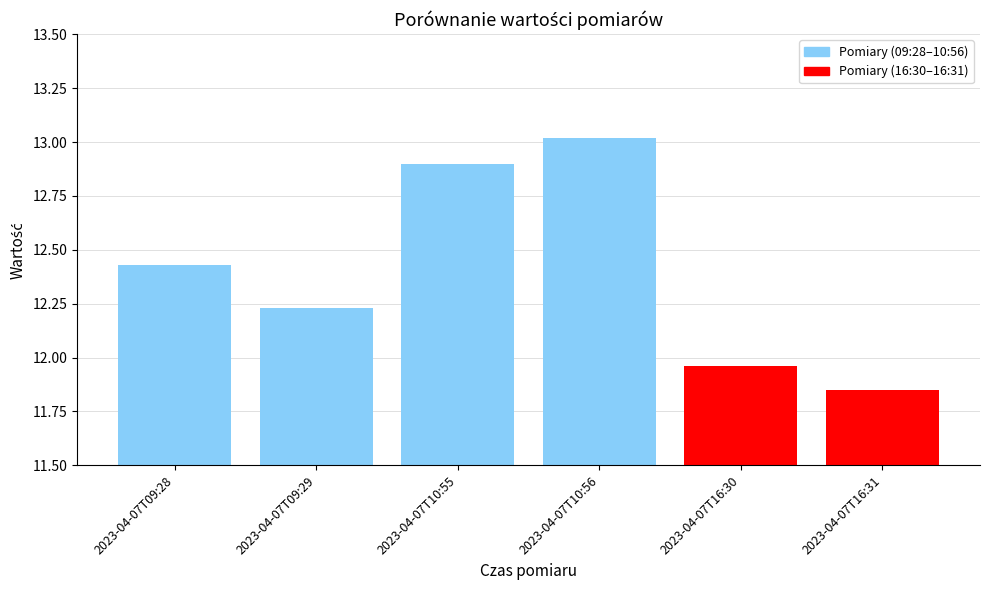

What is the sum of the values at 2023-04-07T09:29 and 2023-04-07T16:31?

24.1